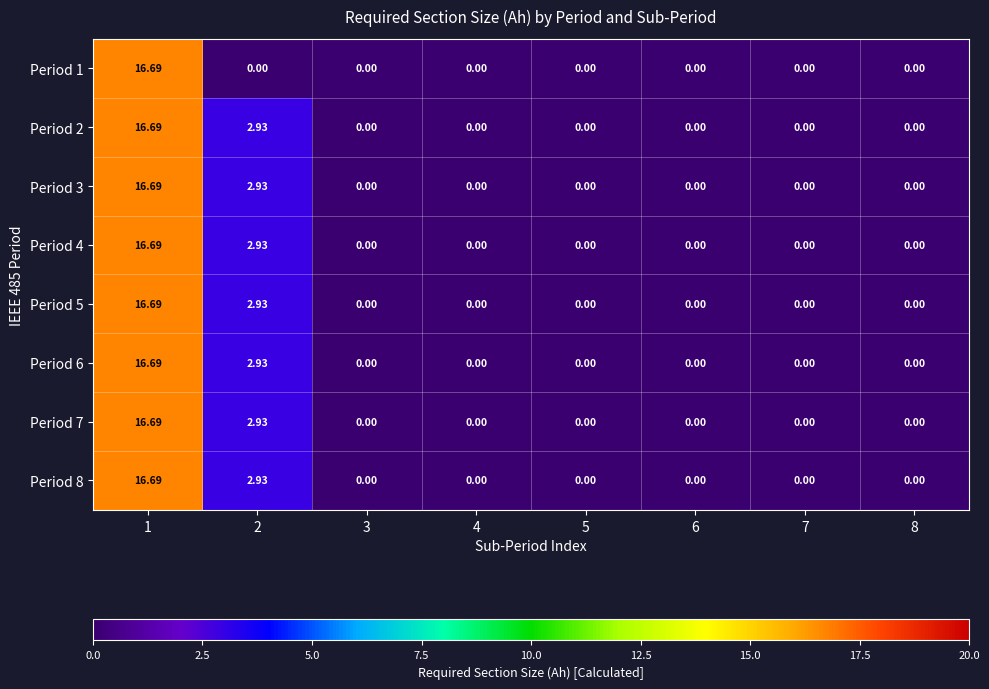

How many values in the Period 8 series exceed 0?

2